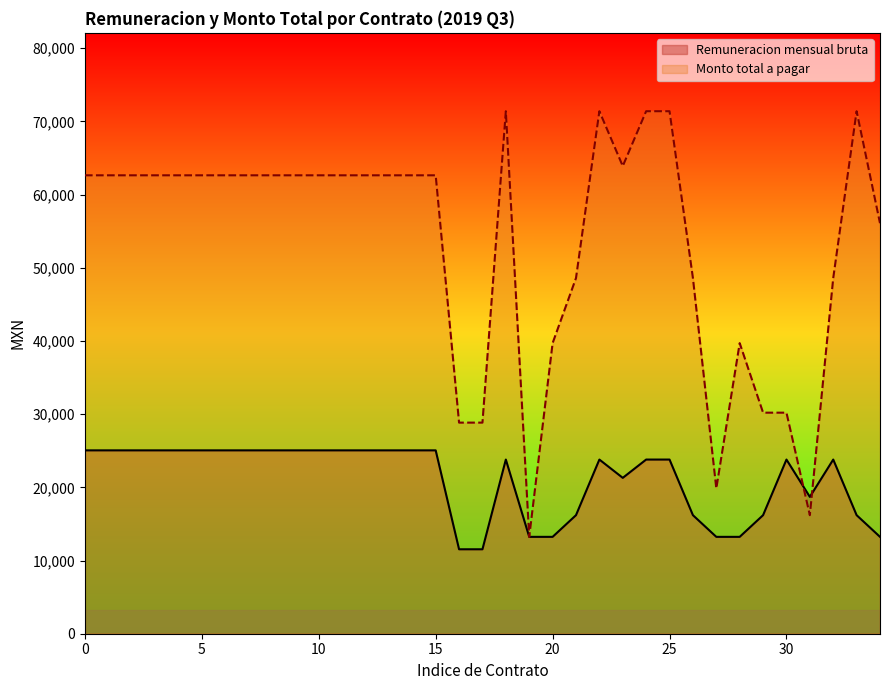

Reading right to left, list all the values displayed in this chart.

Remuneracion mensual bruta: 13237.0	16200.0	23800.0	18700.0	23800.0	16200.0	13237.0	13237.0	16200.0	23800.0	23800.0	21300.0	23800.0	16200.0	13237.0	13237.0	23800.0	11539.0	11539.0	25057.0	25057.0	25057.0	25057.0	25057.0	25057.0	25057.0	25057.0	25057.0	25057.0	25057.0	25057.0	25057.0	25057.0	25057.0	25057.0
Monto total a pagar: 56100.0	71400.0	48600.0	16200.0	30207.0	30207.0	39711.0	19855.5	48600.0	71400.0	71400.0	63900.0	71400.0	48600.0	39711.0	13237.0	71400.0	28847.5	28847.5	62642.5	62642.5	62642.5	62642.5	62642.5	62642.5	62642.5	62642.5	62642.5	62642.5	62642.5	62642.5	62642.5	62642.5	62642.5	62642.5